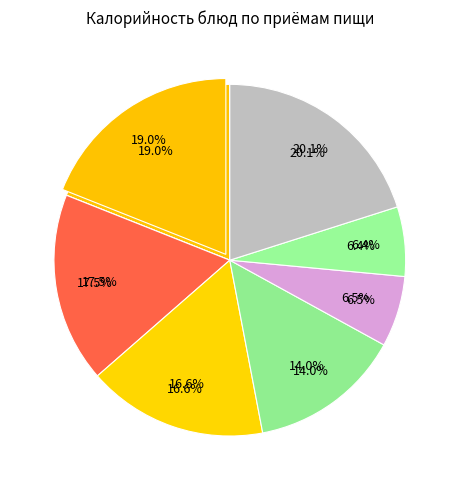

Count the number of slices in the pie.

11